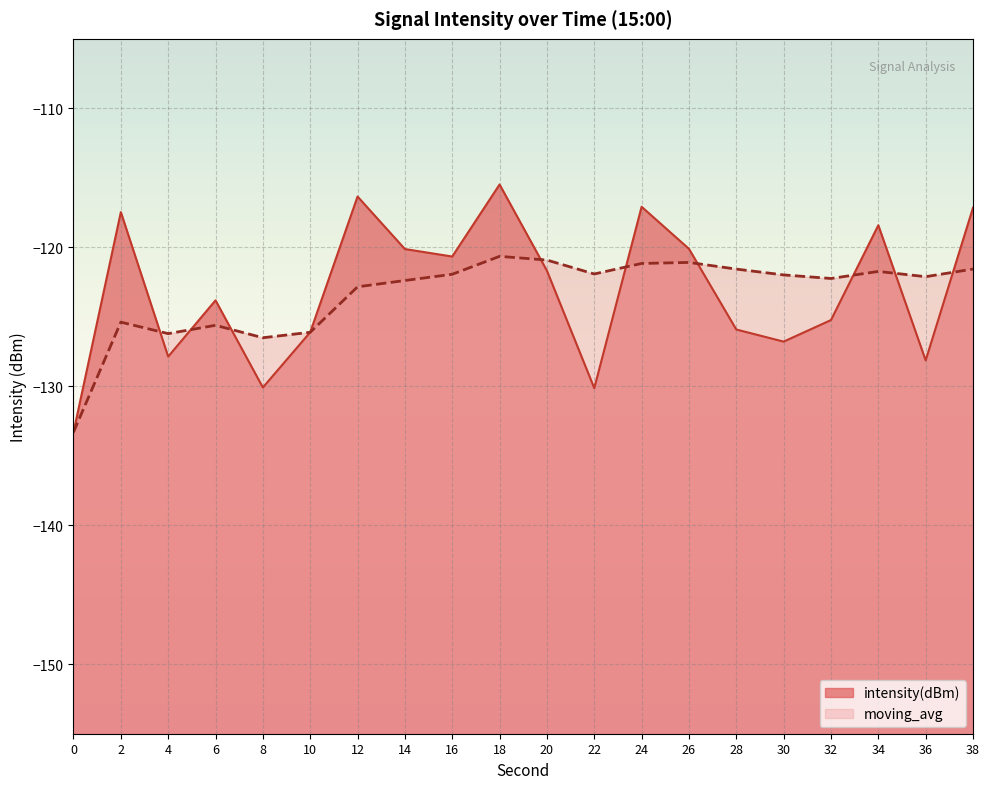

After their last crossing, which series has the higher values: moving_avg or intensity(dBm)?

intensity(dBm)